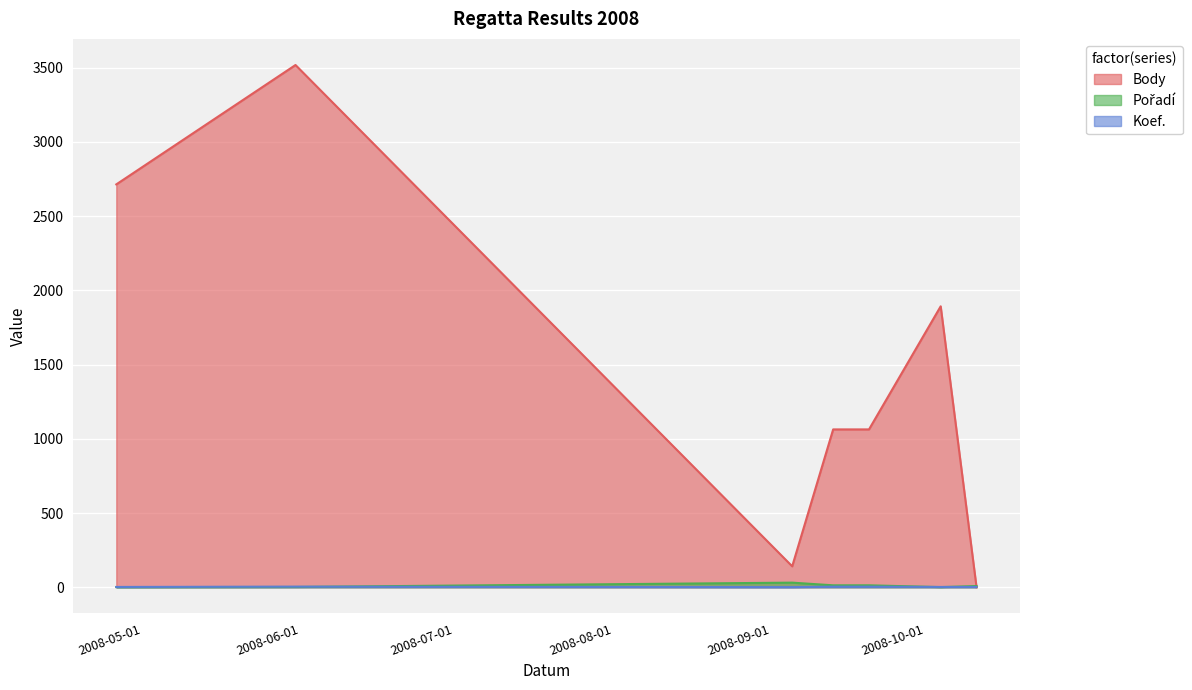

At 2008-09-20, list the series in order from smallest to largest.

Koef., Pořadí, Body